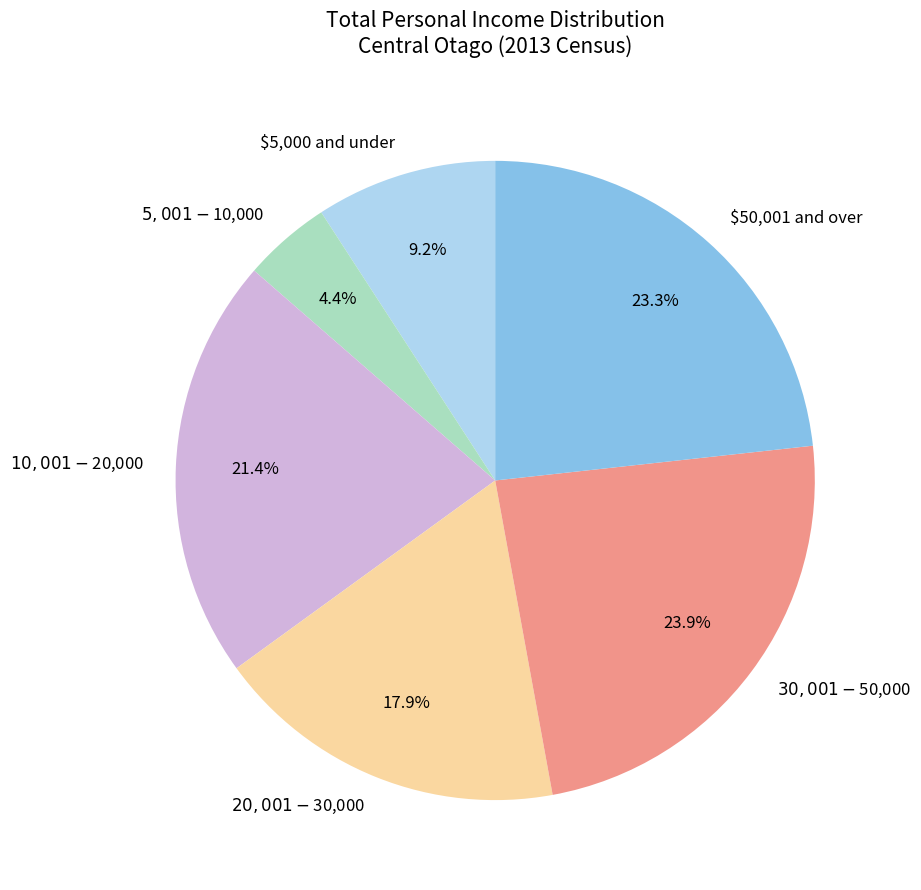

Is $20,001-$30,000 the majority of the pie?

No